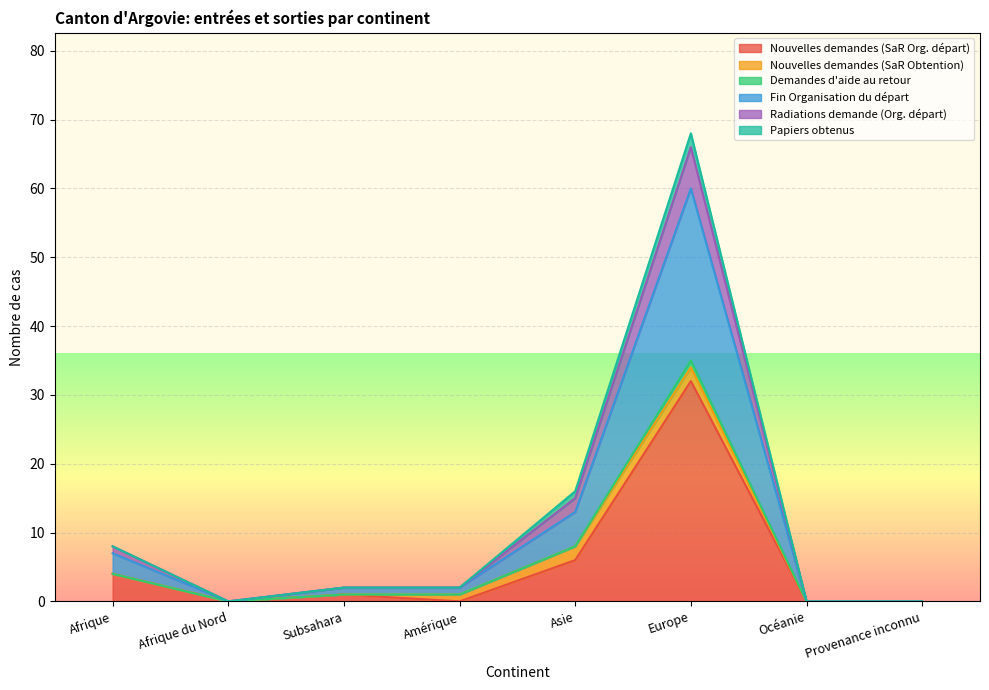

List the labels in order of Radiations demande (Org. départ) value, largest first.

Europe, Asie, Afrique, Subsahara, Amérique, Afrique du Nord, Océanie, Provenance inconnu